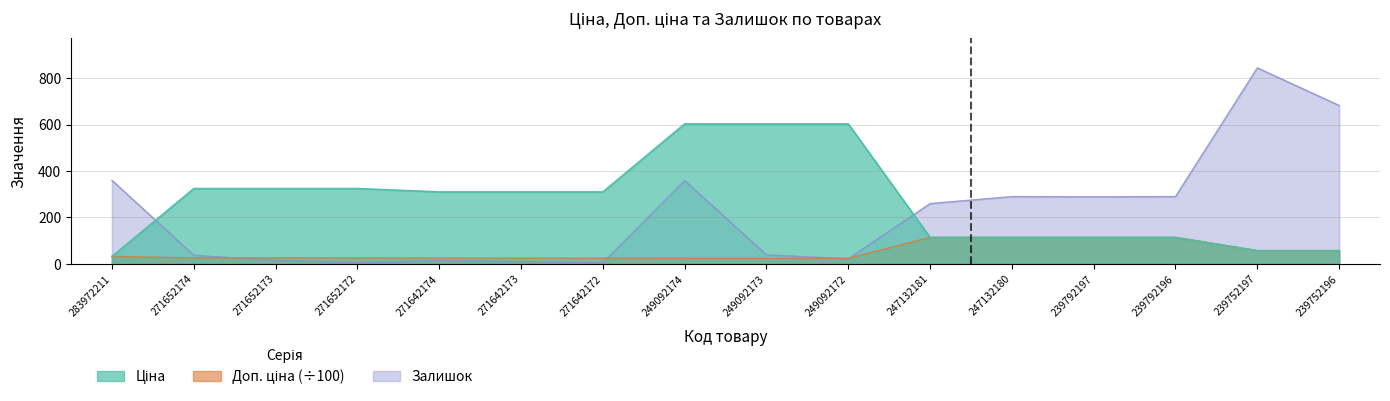

The Ціна series shows 151.5 at 249092173. True or false?

False